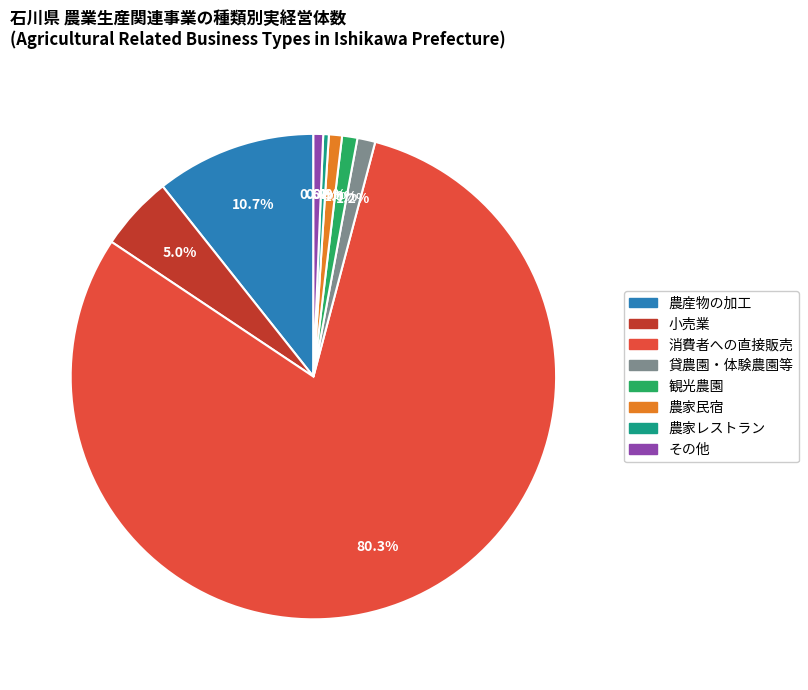

How many segments does this pie chart have?

8